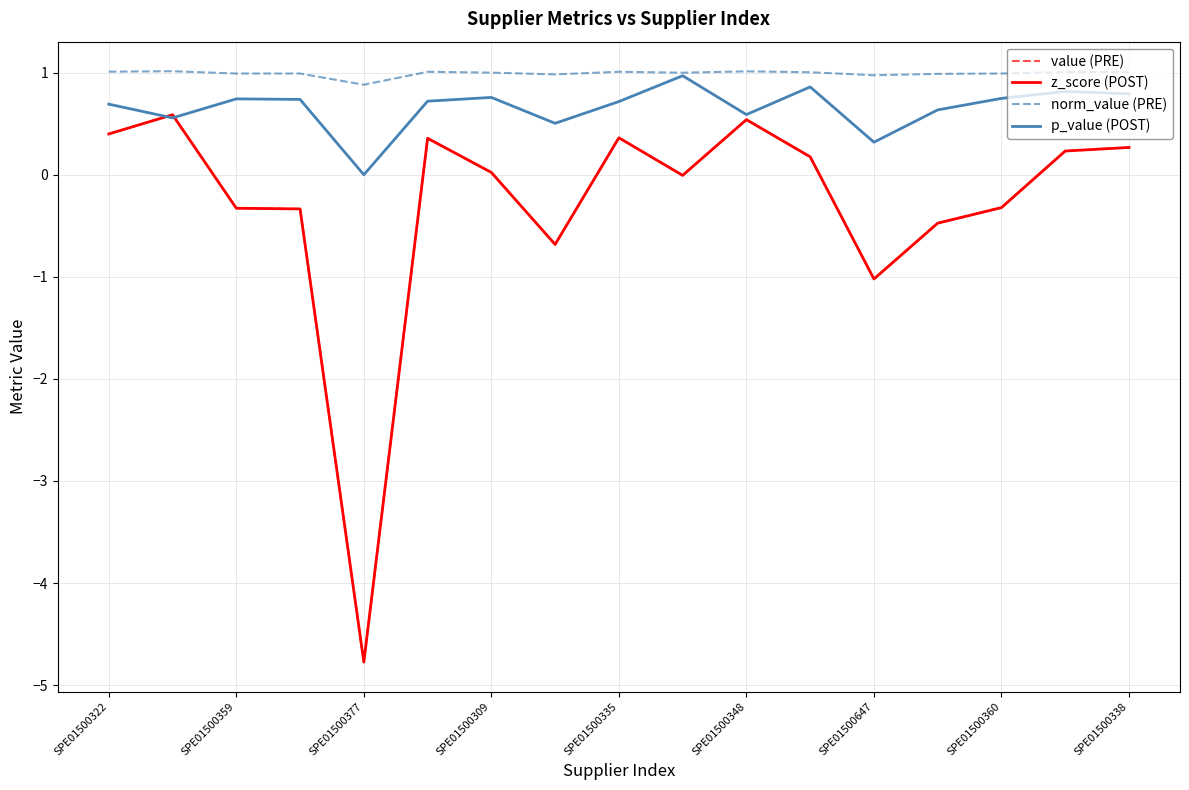

Which series has the largest range (max minus min)?

value (PRE)